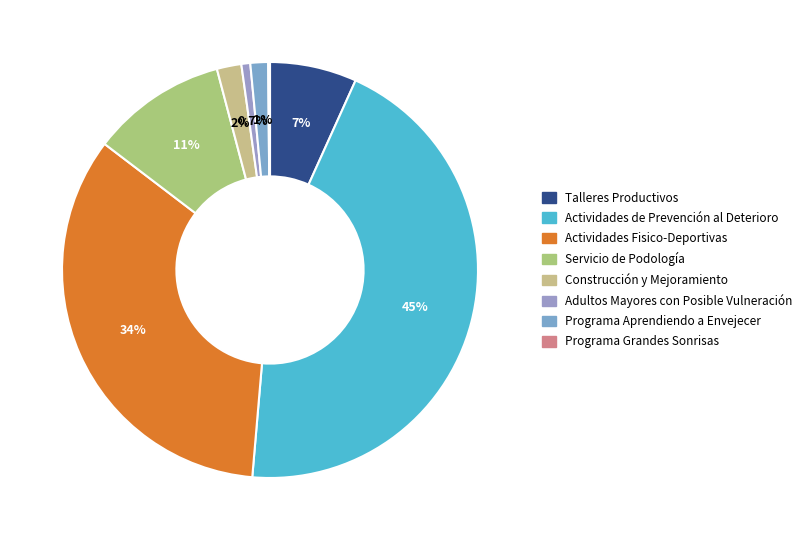

The Programa Grandes Sonrisas slice represents 0% of the pie. True or false?

True